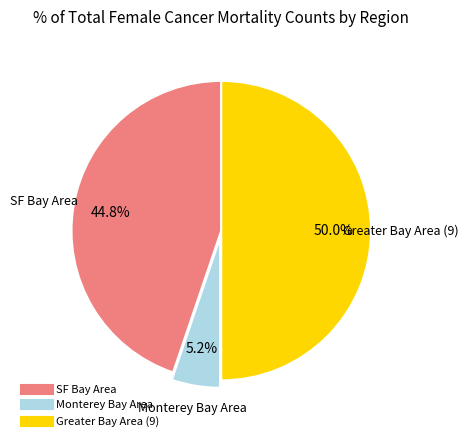

To the nearest percent, what percentage of the pie is SF Bay Area?

45%